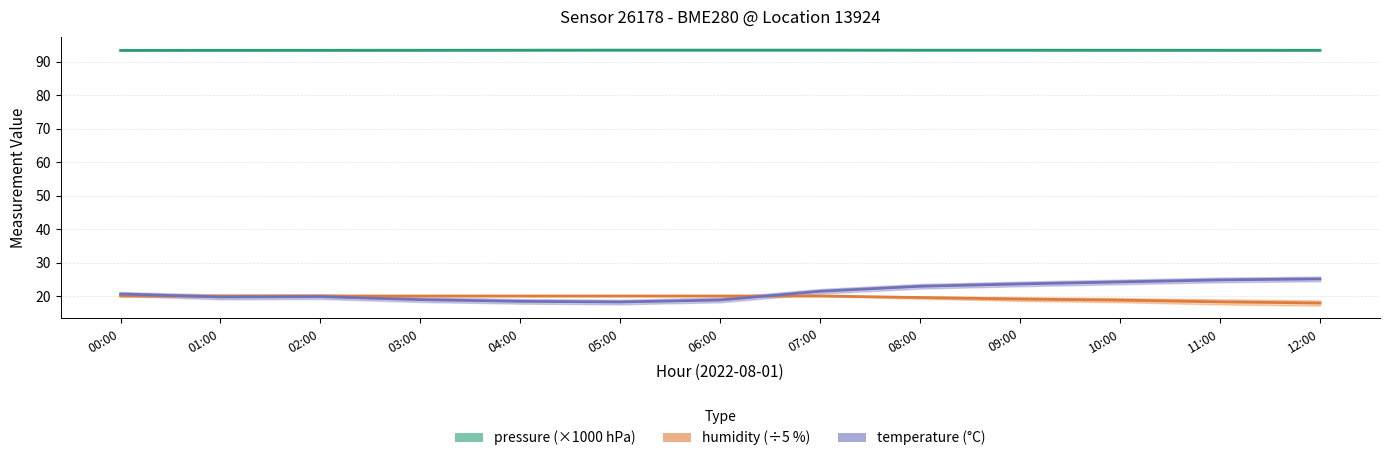

Is the value of pressure (×1000 hPa) at 02:00 greater than the value of temperature (°C) at 01:00?

Yes